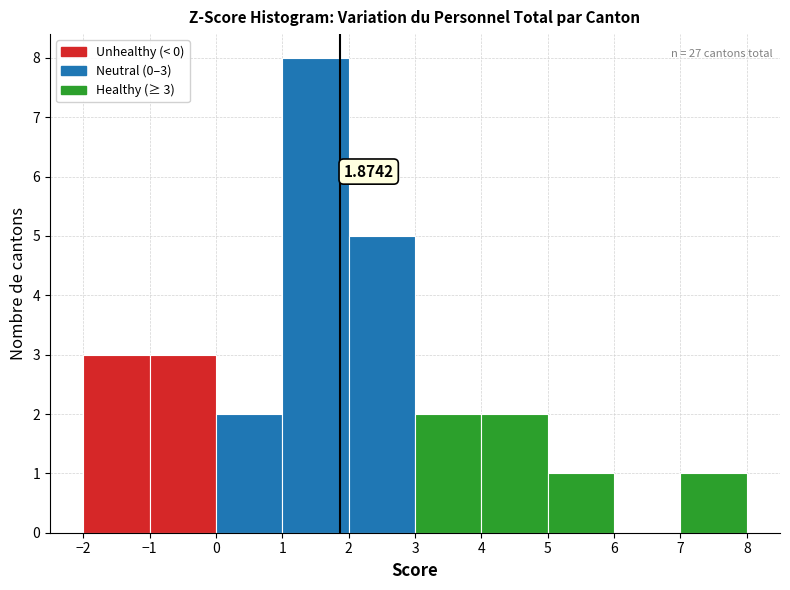

Which range on the x-axis has the tallest bar?

1 to 2